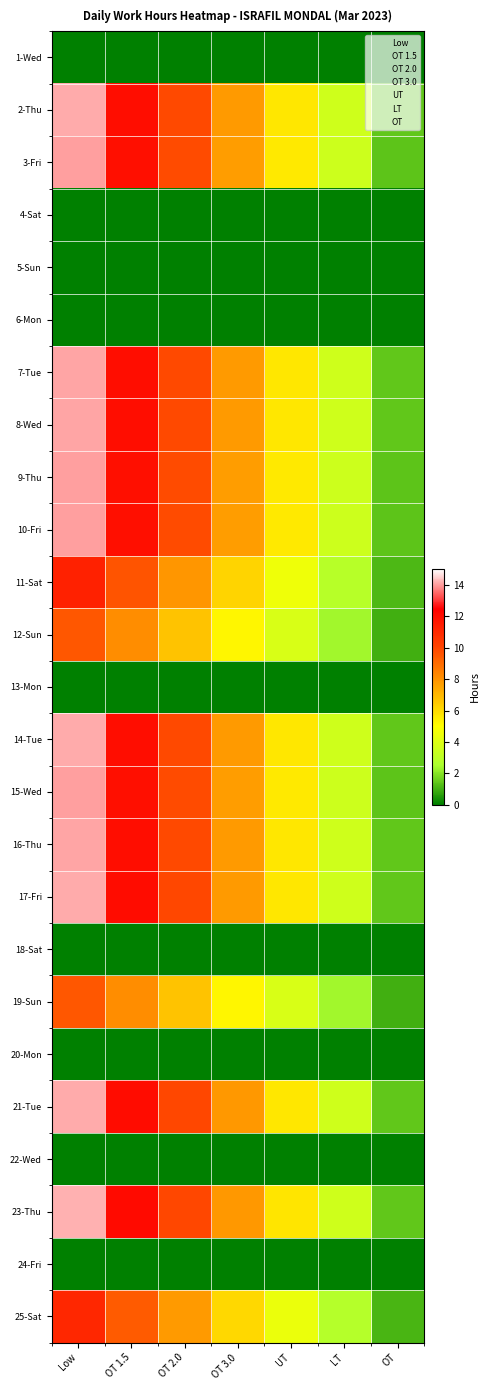

Which series has the largest range (max minus min)?

23-Thu